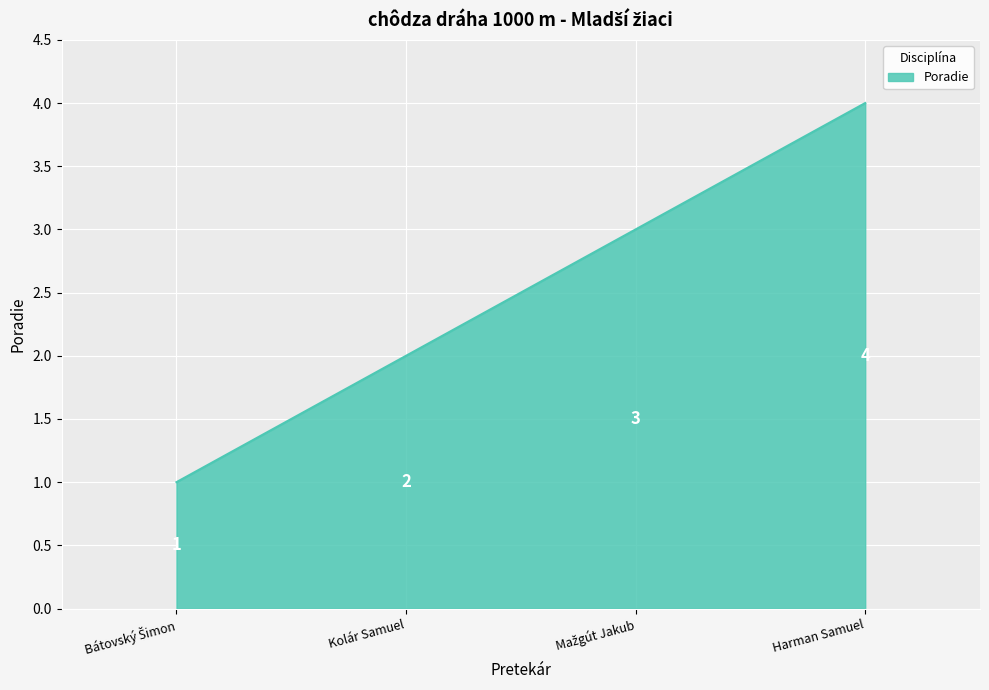

Is it true that the value at Kolár Samuel is 2?

True